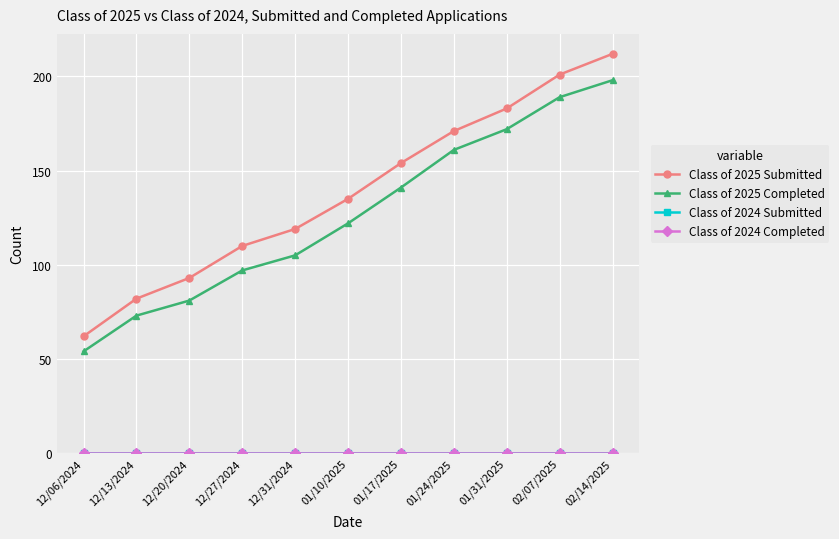

List the labels in order of Class of 2024 Completed value, largest first.

12/06/2024, 12/13/2024, 12/20/2024, 12/27/2024, 12/31/2024, 01/10/2025, 01/17/2025, 01/24/2025, 01/31/2025, 02/07/2025, 02/14/2025